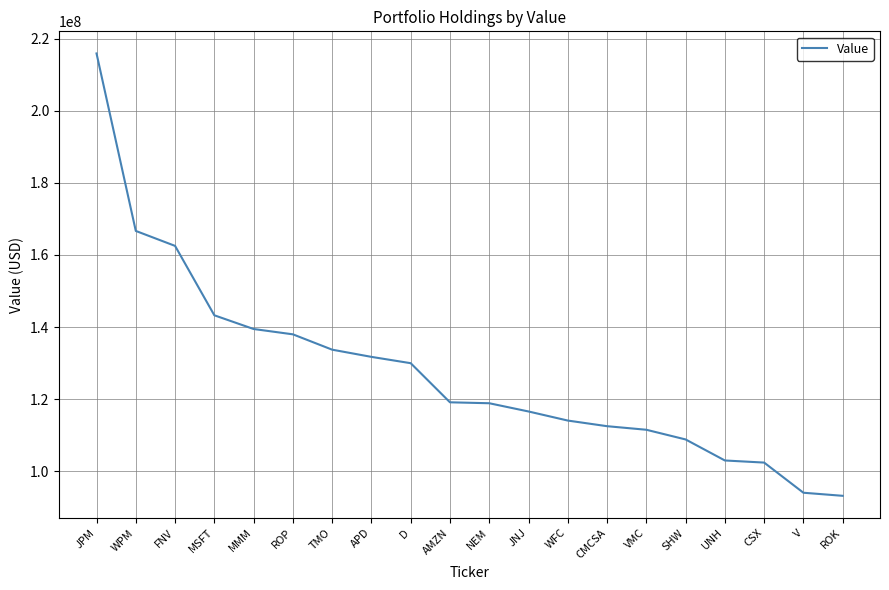

What value does the data have at FNV, to the nearest 100?

162518000